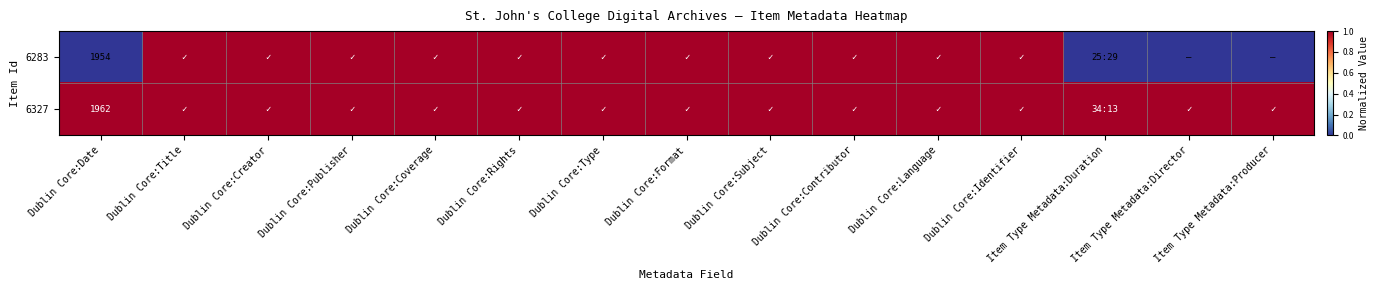

Count the number of categories in the chart.

15